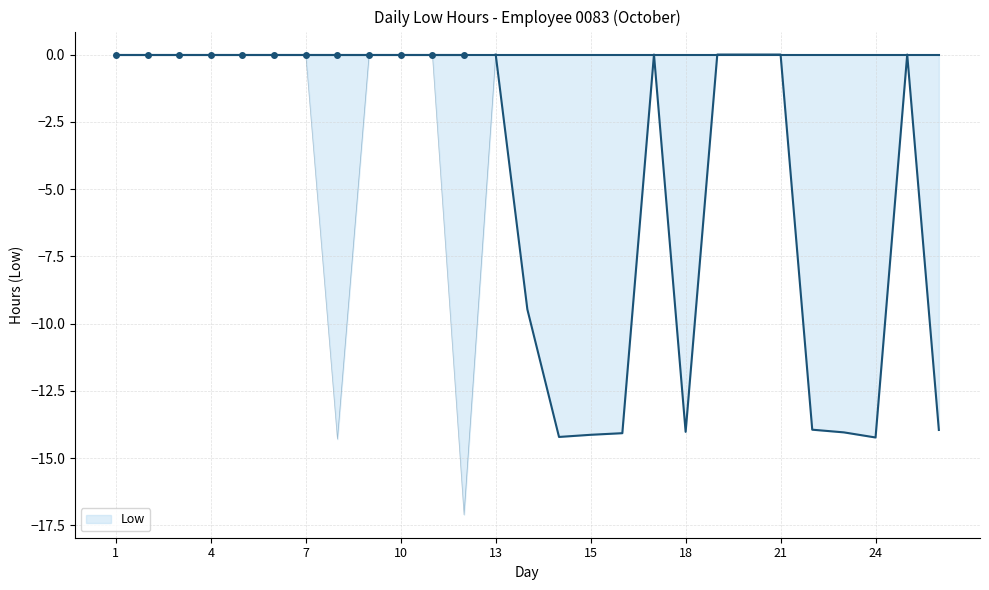

Which has a higher value, 23 or 19?

19